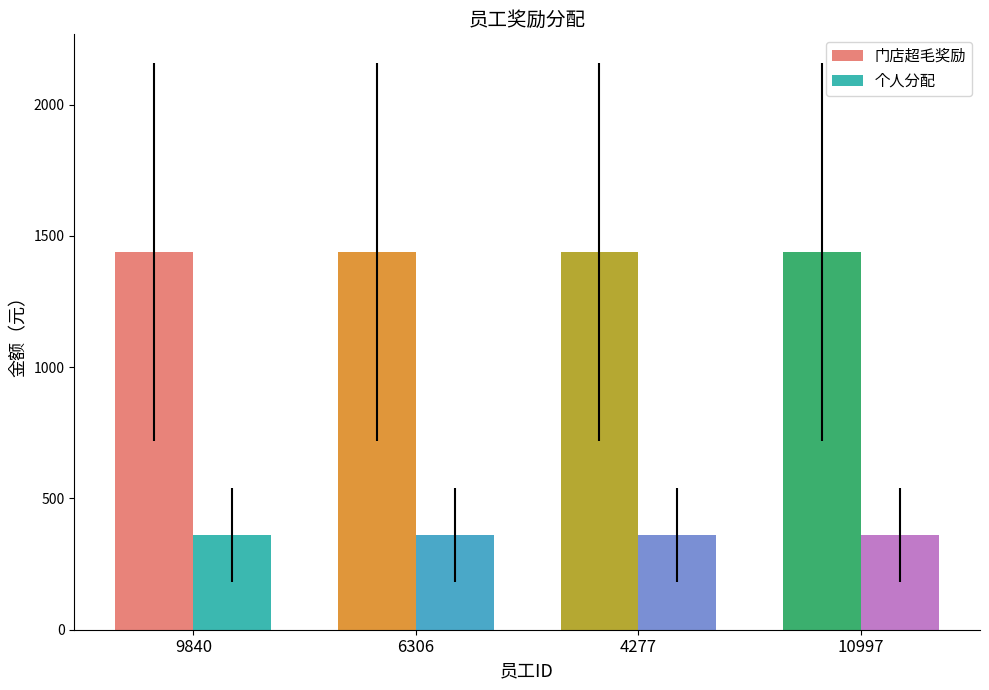

What position from the right is 9840?

4